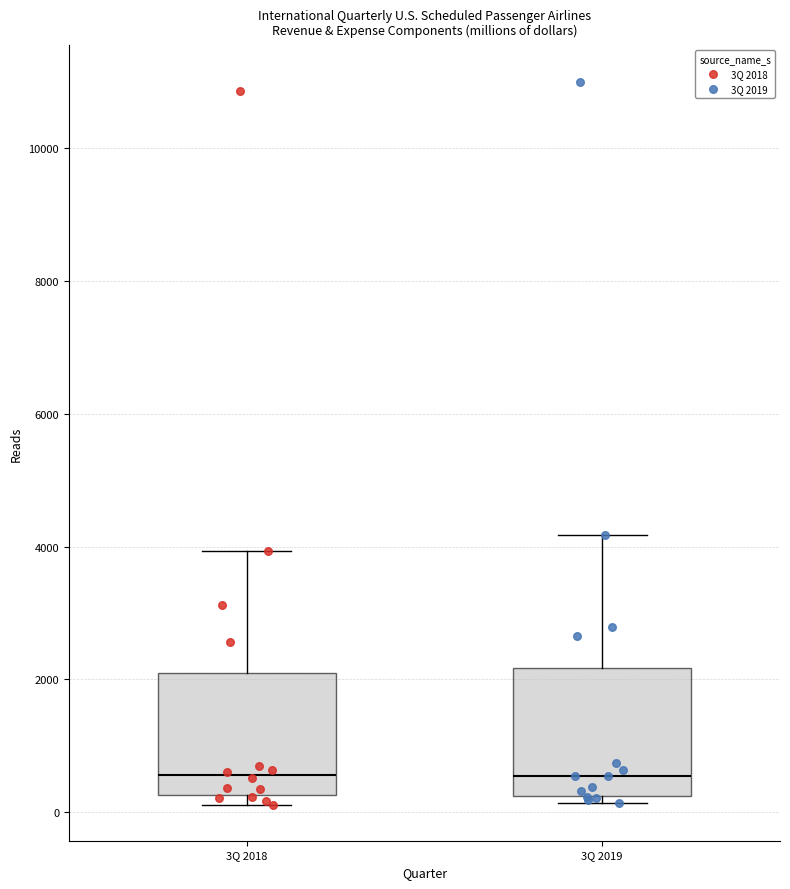

Reading left to right, transcribe this box plot: for each box, give where its median line is, the range the box spans, and where its two whiskers end, as read against the y-axis. The values are not printed on the chart, so give them approximately, as read against the axis.

3Q 2018: median 600, box 200 to 2000, whiskers 200 (just below the box's lower edge) to 4000
3Q 2019: median 600, box 200 to 2200, whiskers 200 (just below the box's lower edge) to 4200